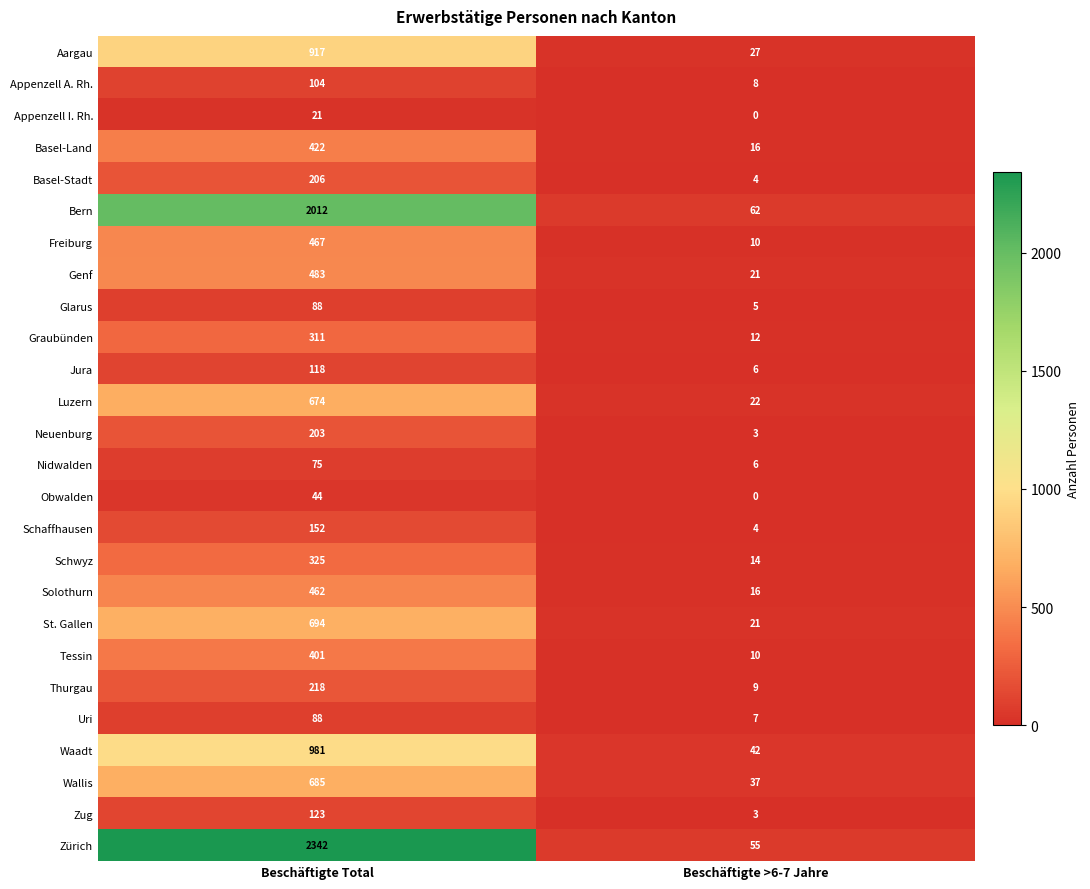

What value does the Genf series have at Beschäftigte >6-7 Jahre?

21